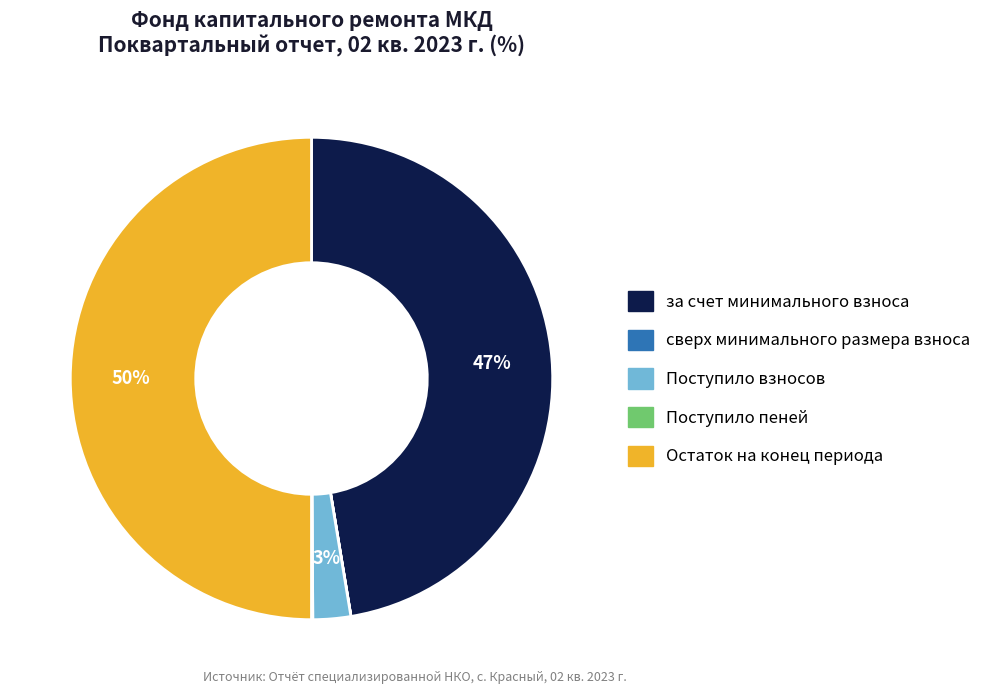

What is the largest slice in the pie chart?

Остаток на конец периода